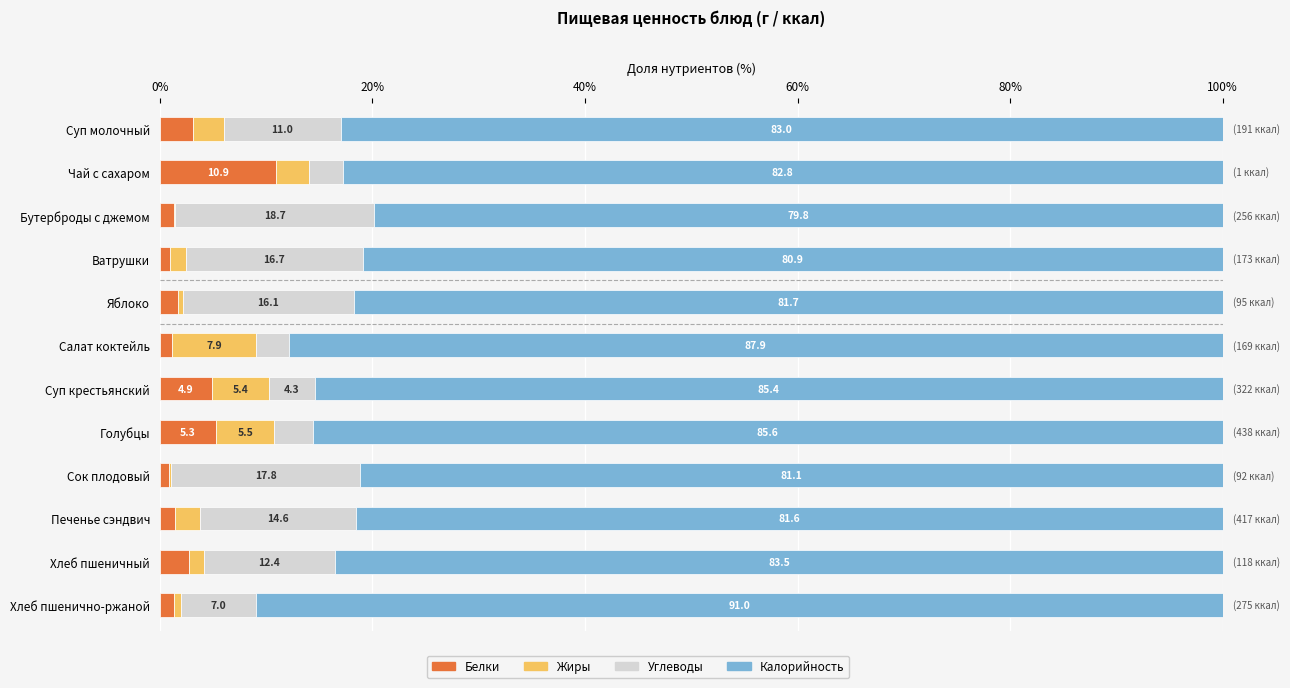

Which category has the highest value in the Белки series?

Чай с сахаром